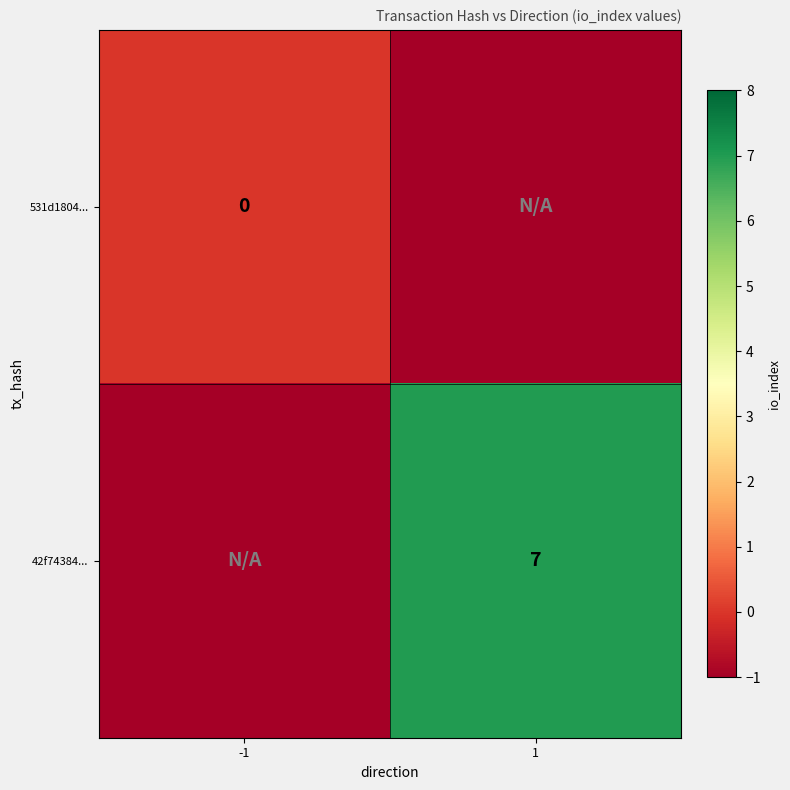

The value of 42f74384... at 1 is 3. True or false?

False